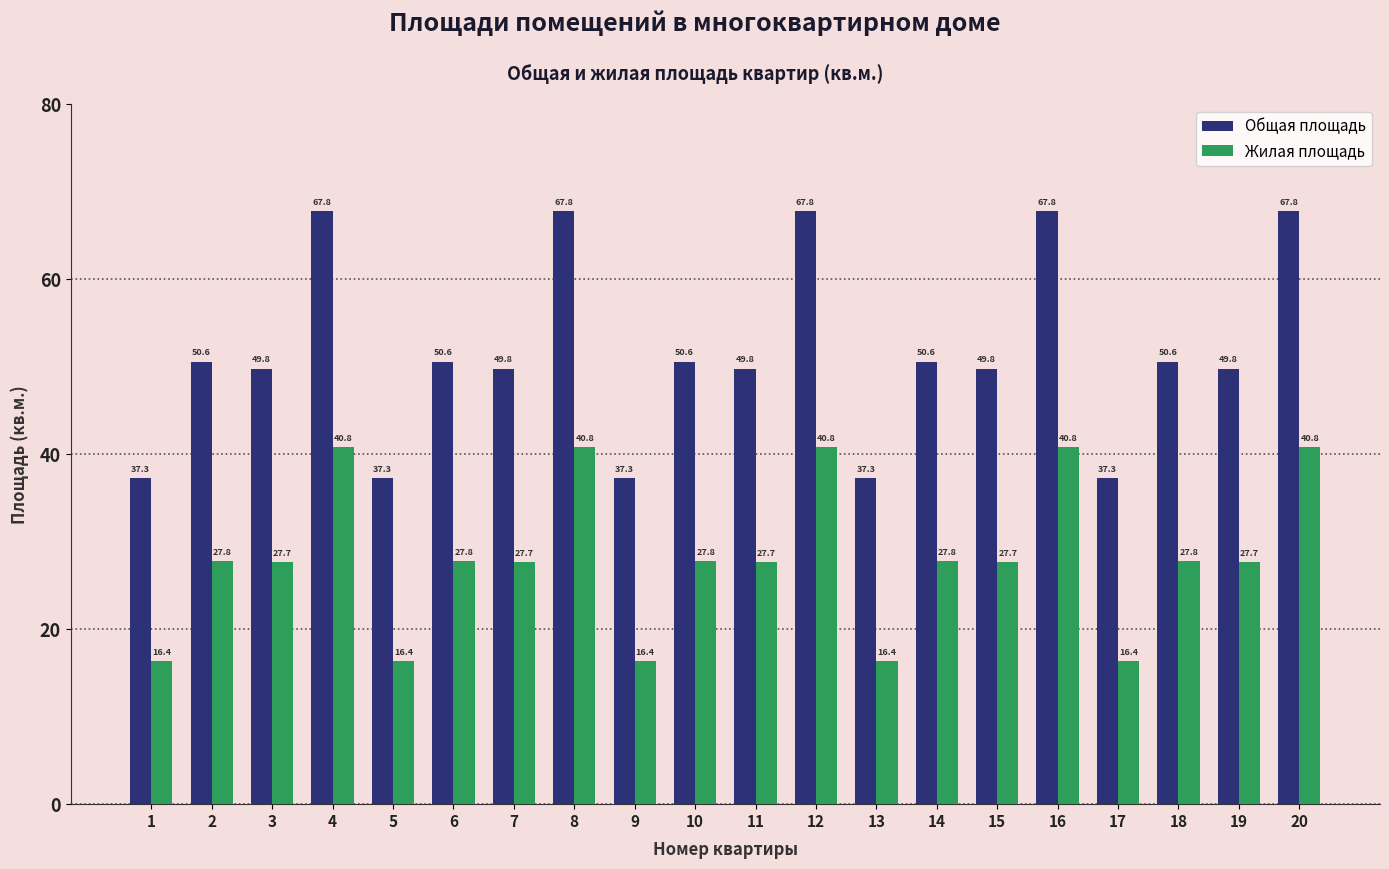

Reading left to right, transcribe all the data shown in this chart.

Общая площадь: 37.3	50.6	49.8	67.8	37.3	50.6	49.8	67.8	37.3	50.6	49.8	67.8	37.3	50.6	49.8	67.8	37.3	50.6	49.8	67.8
Жилая площадь: 16.4	27.8	27.7	40.8	16.4	27.8	27.7	40.8	16.4	27.8	27.7	40.8	16.4	27.8	27.7	40.8	16.4	27.8	27.7	40.8